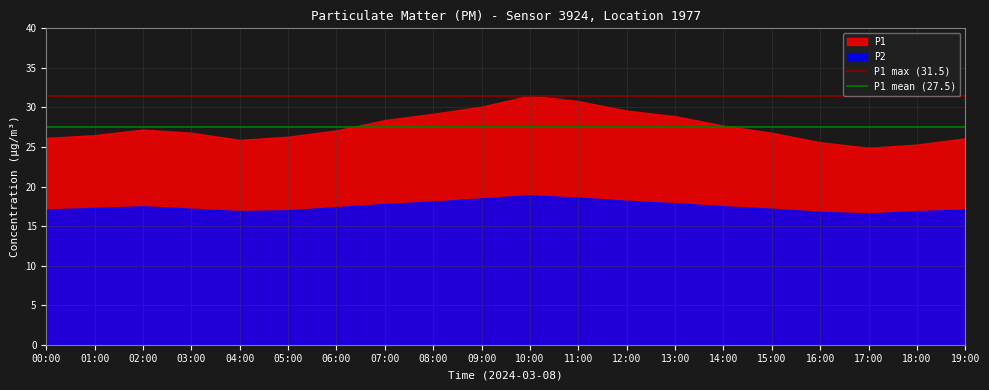

What is the label of the 2nd point from the left?

01:00